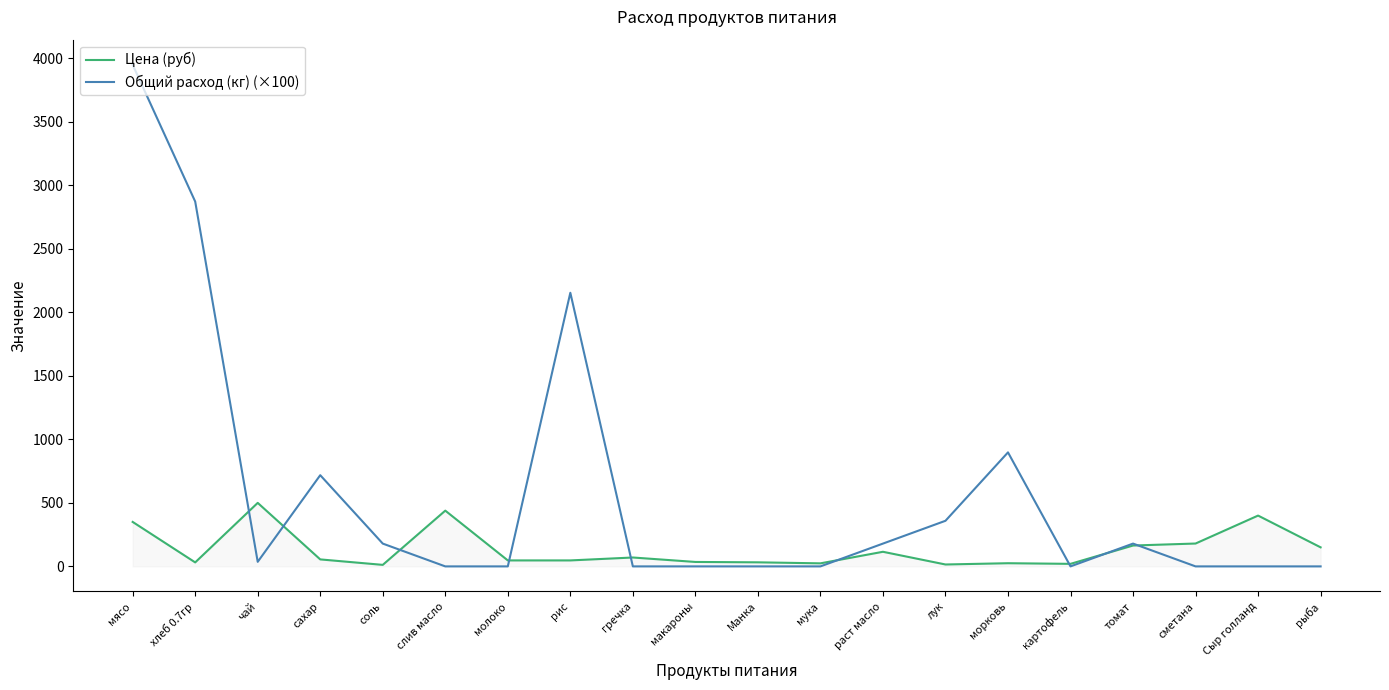

What is the sum of the Цена (руб) values at мука and макароны?

59.0